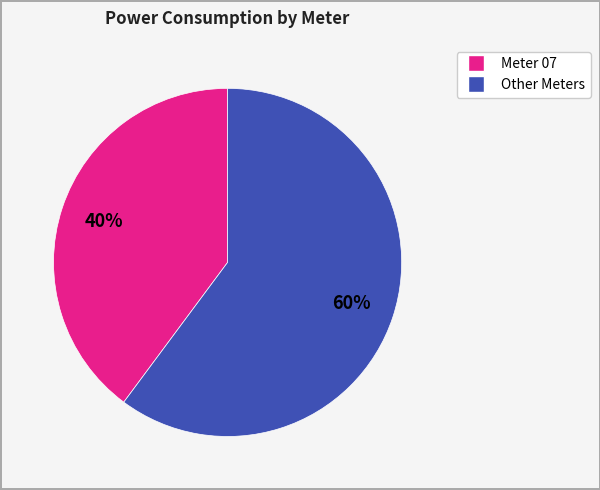

Is there any slice that represents more than half of the pie?

Yes